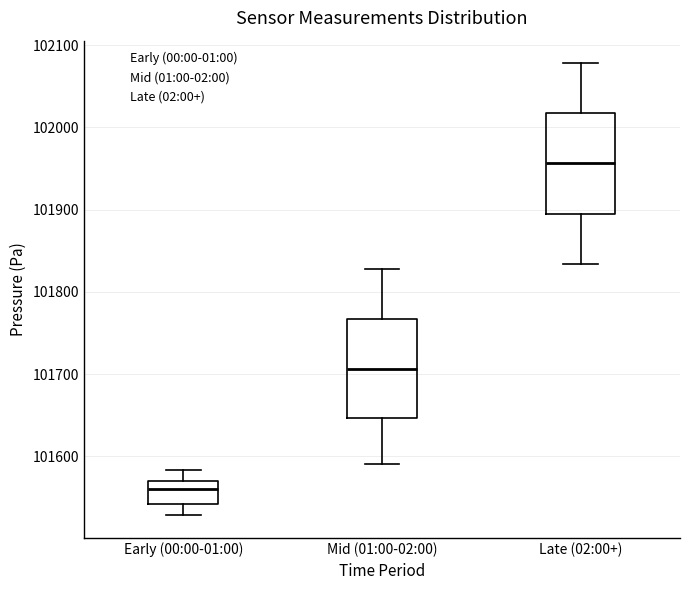

Reading left to right, transcribe this box plot: for each box, give where its median line is, the range the box spans, and where its two whiskers end, as read against the y-axis. The values are not printed on the chart, so give them approximately, as read against the axis.

Early (00:00-01:00): median 101560, box 101540 to 101570, whiskers 101530 to 101580
Mid (01:00-02:00): median 101710, box 101650 to 101770, whiskers 101590 to 101830
Late (02:00+): median 101960, box 101900 to 102020, whiskers 101830 to 102080